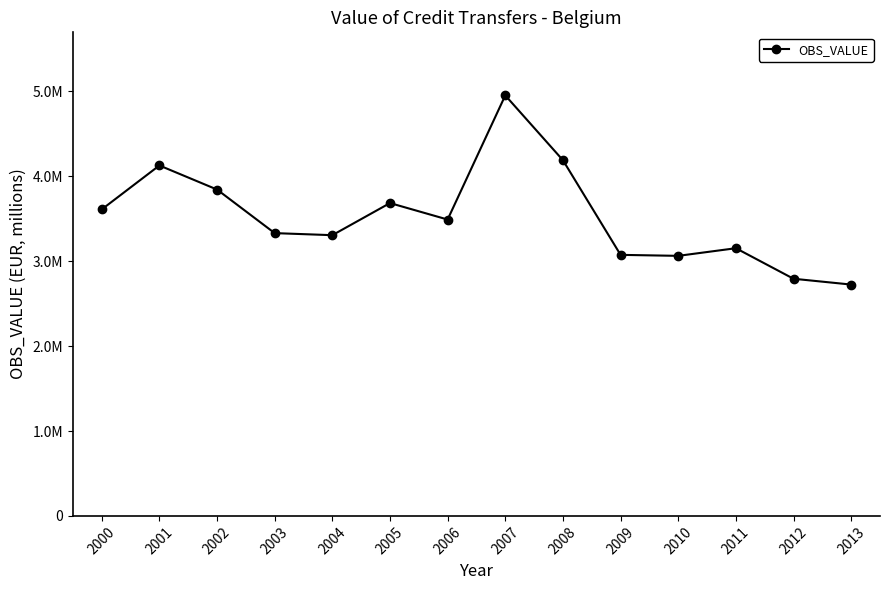

What is the greatest value displayed?

4952953.5